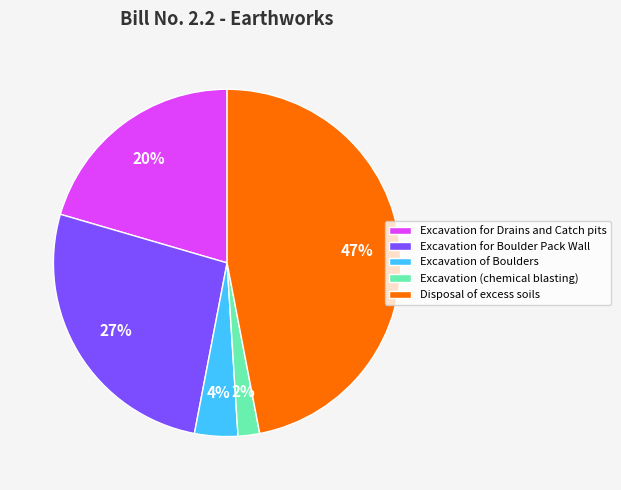

Between Excavation of Boulders and Excavation for Boulder Pack Wall, which is larger?

Excavation for Boulder Pack Wall